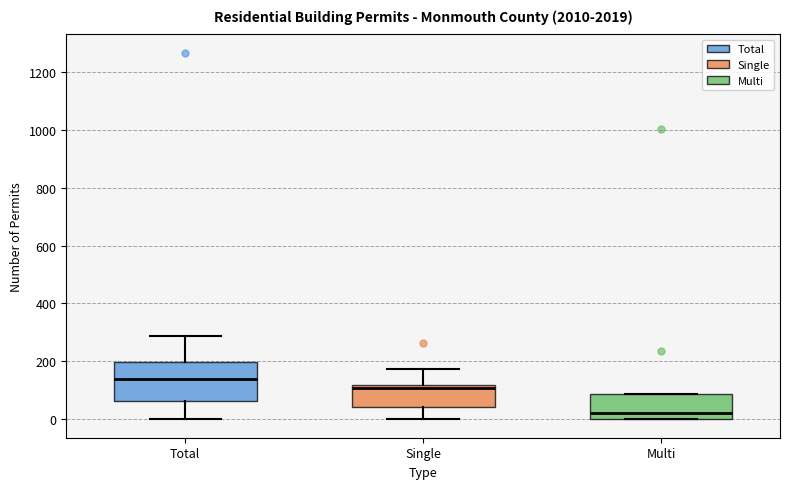

Where does the median line of the box for Single sit on the y-axis? The values are not printed on the chart, so give them approximately, as read against the axis.

100